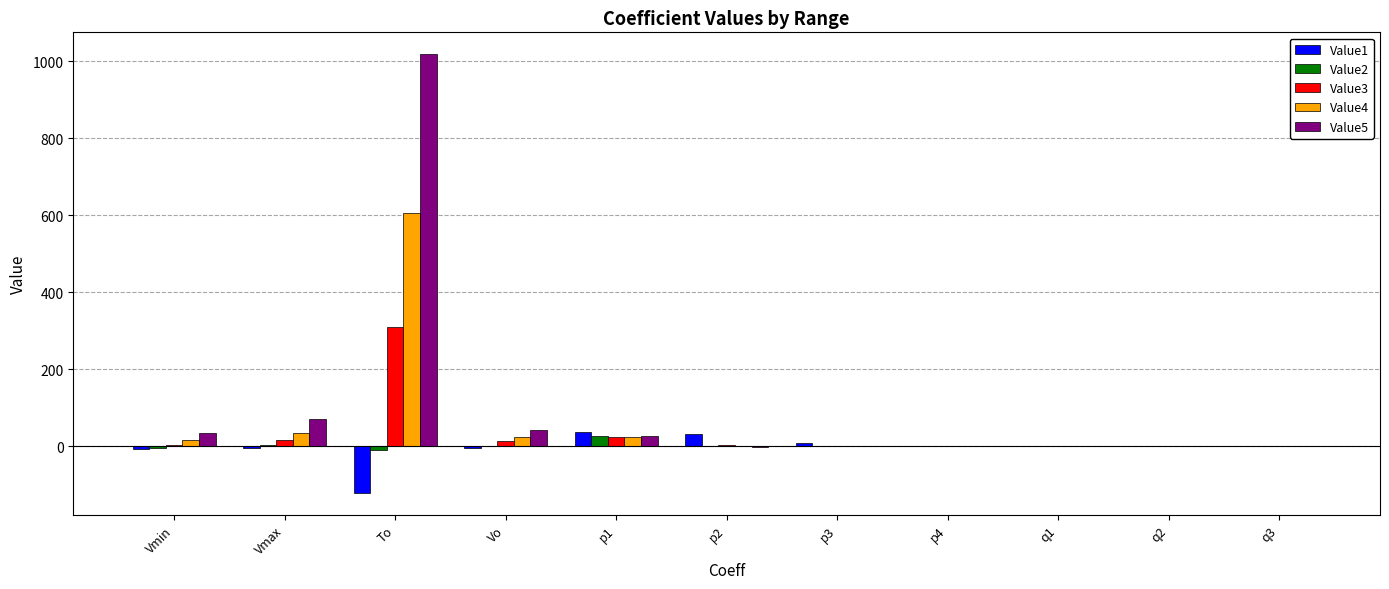

At which category is the sum across all series the highest?

To